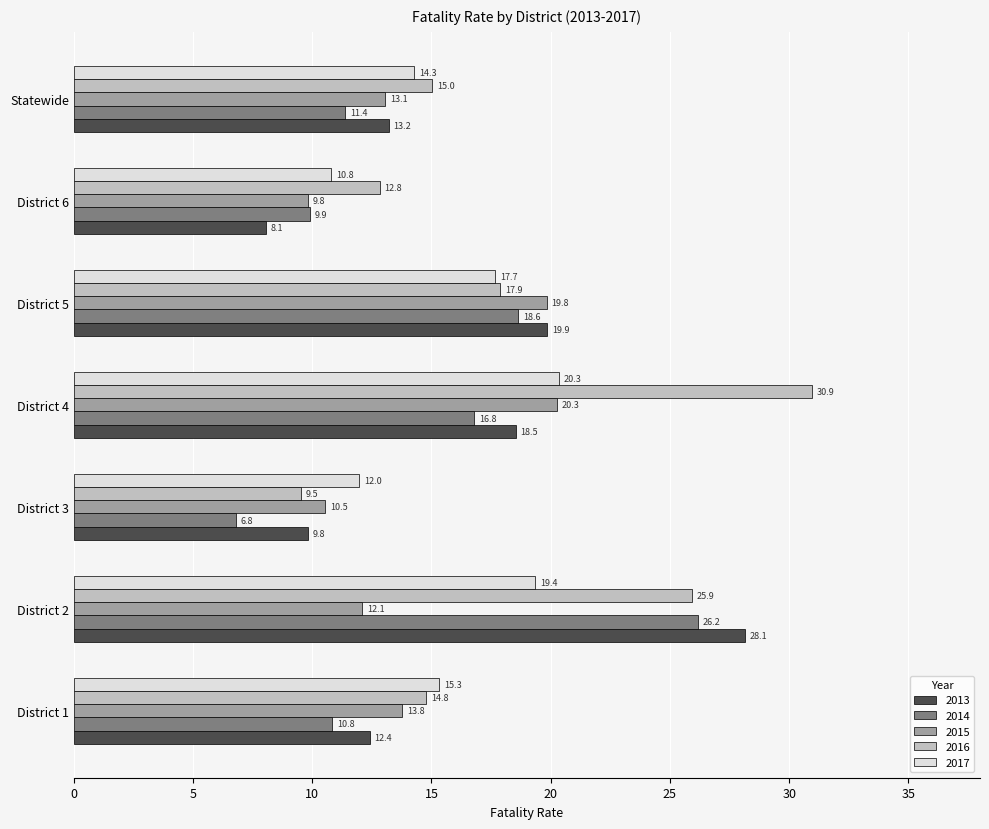

What is the difference between the highest and lowest values at District 3?

5.2